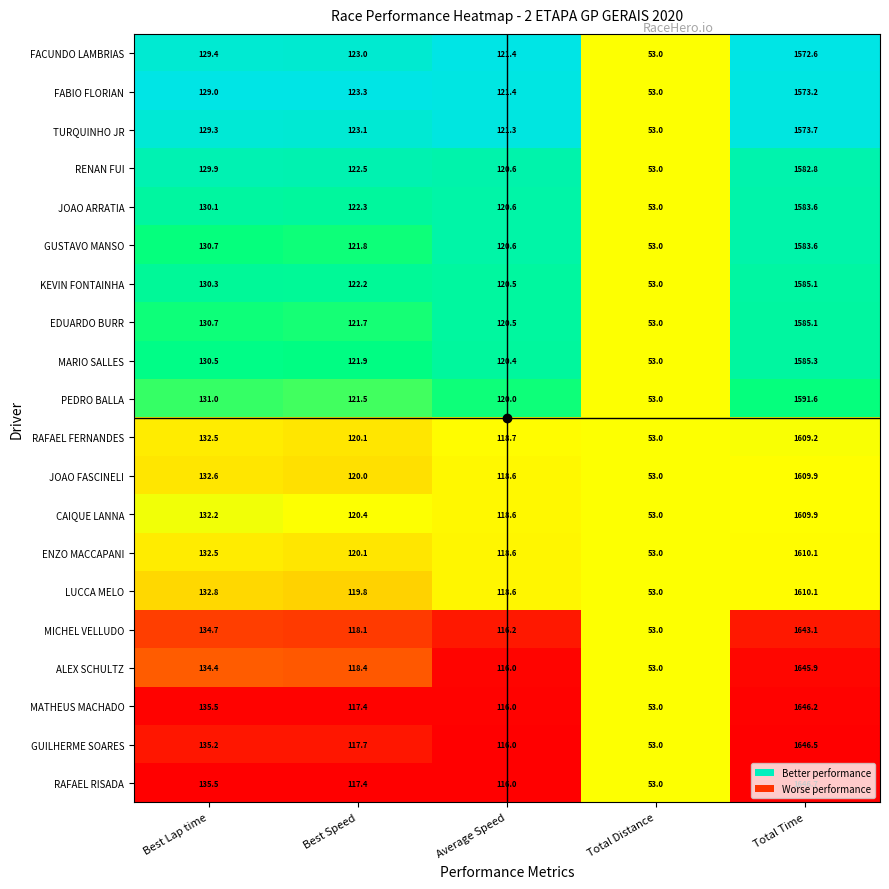

Where is GUSTAVO MANSO nearest to the value 818?

Best Lap time